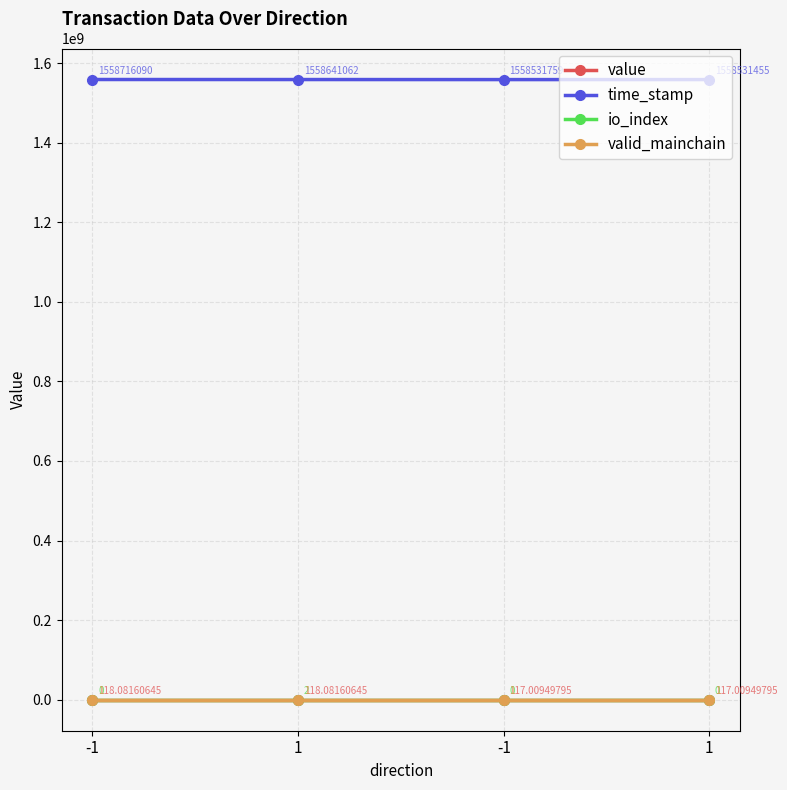

Is the value of time_stamp at -1 greater than the value of value at -1?

Yes